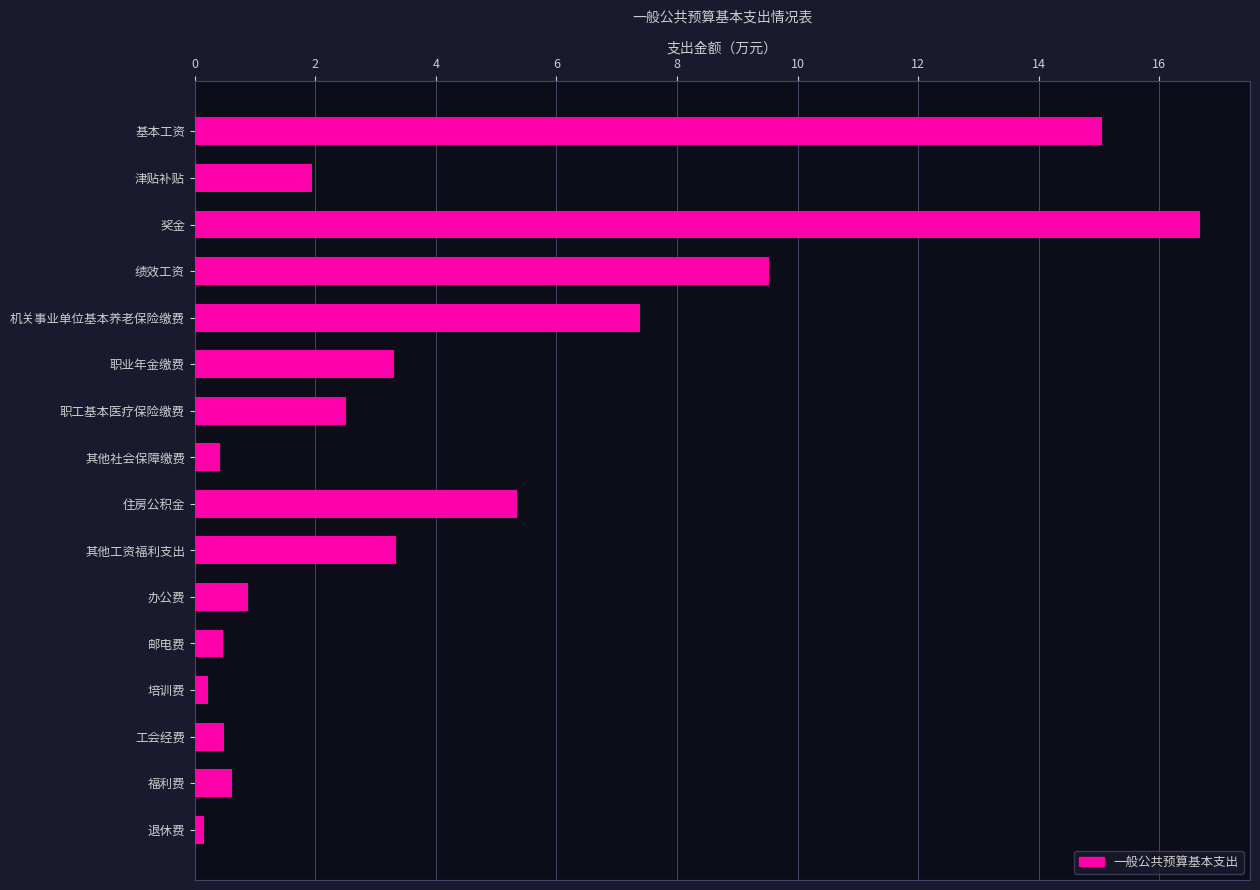

Where is the data nearest to the value 8?

机关事业单位基本养老保险缴费